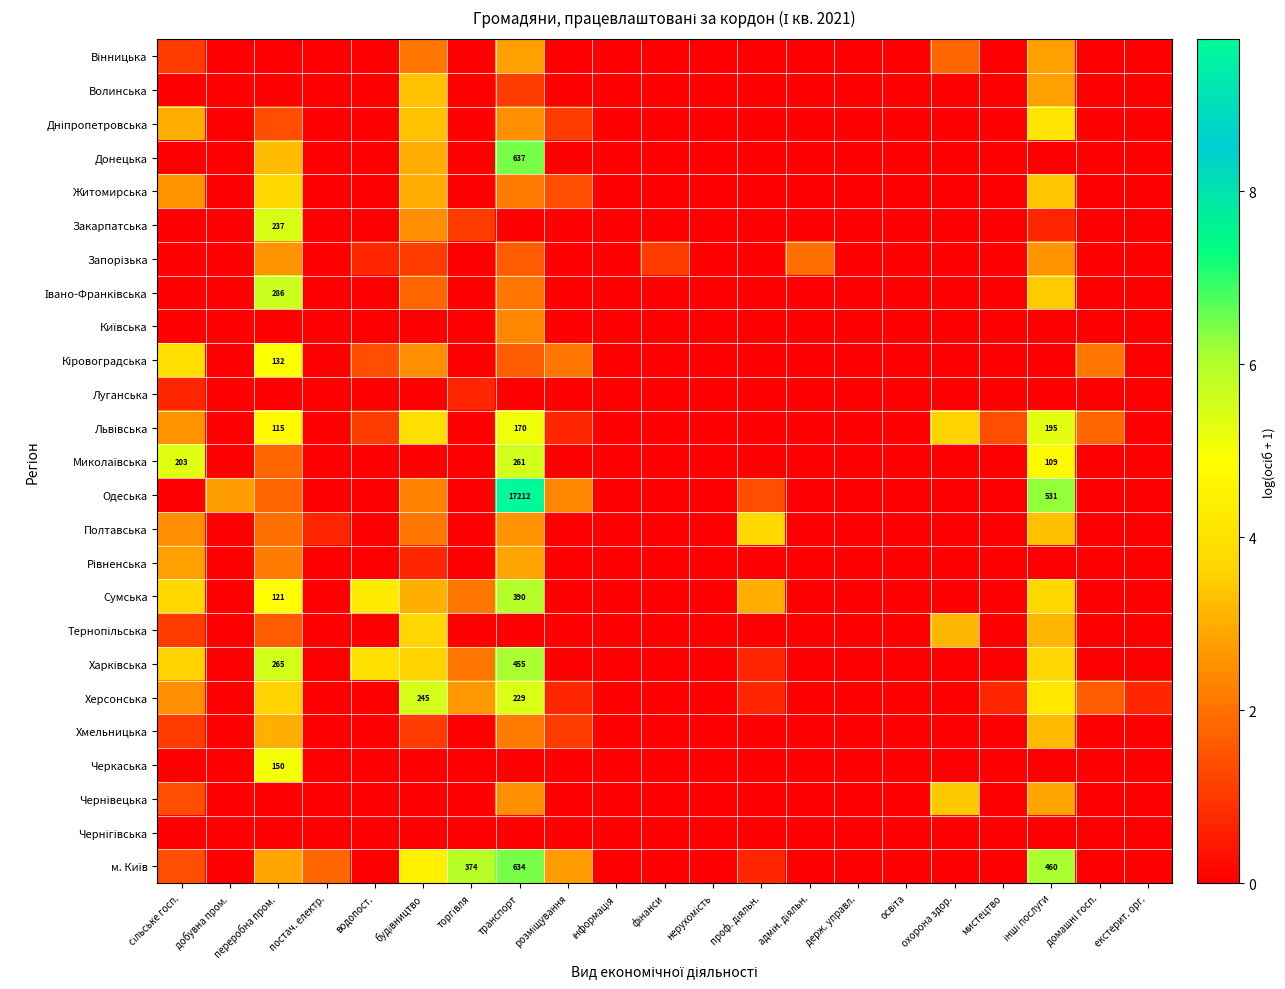

What is the difference between the second highest and minimum values in the Полтавська series?

3.3